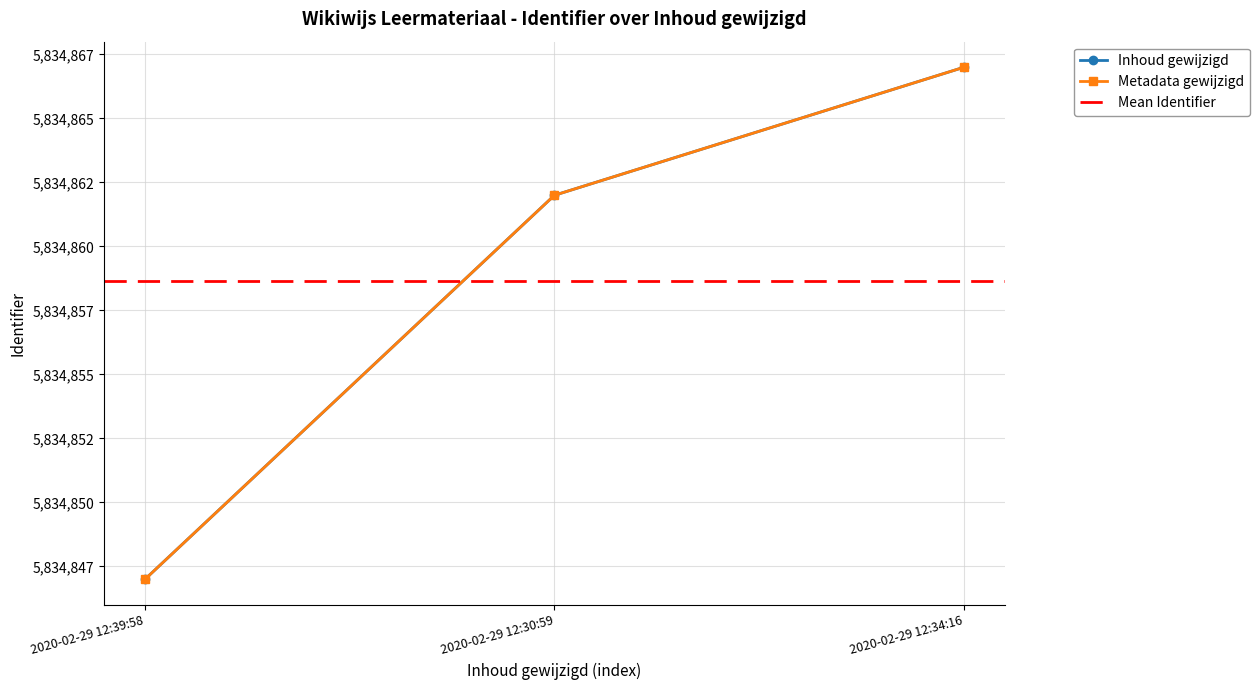

The value of Metadata gewijzigd at 2020-02-29 12:39:58 is 9610414. True or false?

False